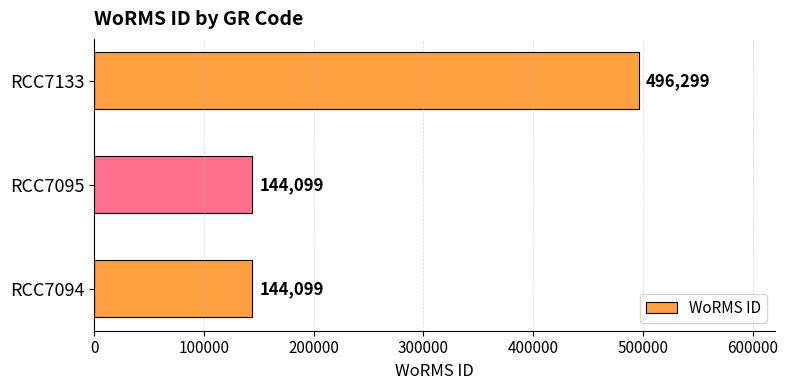

What is the approximate value at RCC7094, to the nearest 100?

144100